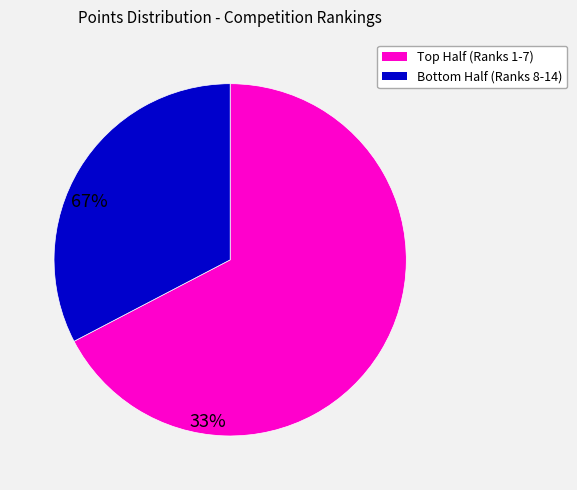

How many segments does this pie chart have?

2